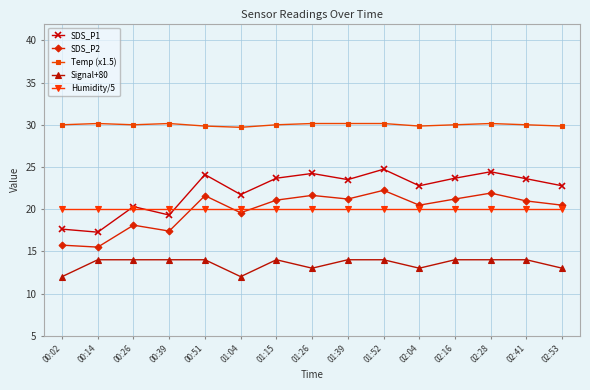

How many lines are shown in the chart?

5